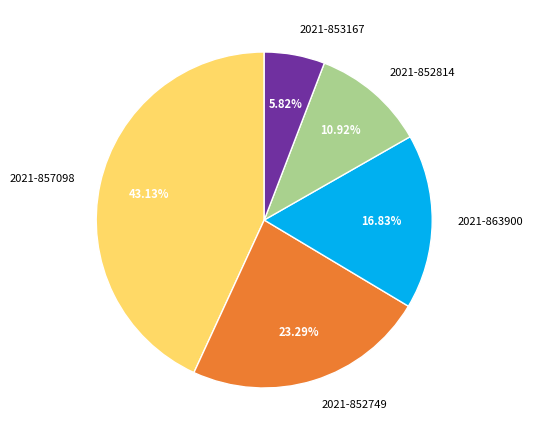

Does any single category account for the majority?

No